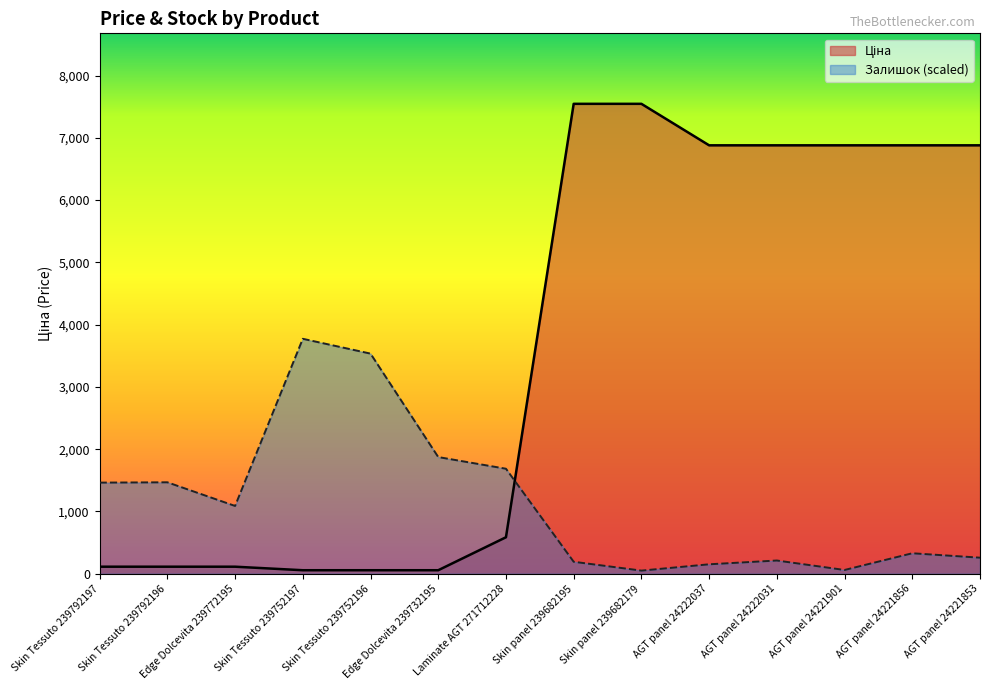

Reading left to right, transcribe all the data shown in this chart.

Ціна: Skin Tessuto 239792197=113.3	Skin Tessuto 239792196=113.3	Edge Dolcevita 239772195=113.3	Skin Tessuto 239752197=56.7	Skin Tessuto 239752196=56.7	Edge Dolcevita 239732195=56.7	Laminate AGT 271712228=586.0	Skin panel 239682195=7545.9	Skin panel 239682179=7545.9	AGT panel 24222037=6879.5	AGT panel 24222031=6879.5	AGT panel 24221901=6879.5	AGT panel 24221856=6879.5	AGT panel 24221853=6879.5
Залишок: Skin Tessuto 239792197=1463.6	Skin Tessuto 239792196=1468.7	Edge Dolcevita 239772195=1088.8	Skin Tessuto 239752197=3772.9	Skin Tessuto 239752196=3534.9	Edge Dolcevita 239732195=1873.8	Laminate AGT 271712228=1686.4	Skin panel 239682195=192.4	Skin panel 239682179=50.6	AGT panel 24222037=151.9	AGT panel 24222031=212.7	AGT panel 24221901=60.8	AGT panel 24221856=329.2	AGT panel 24221853=258.3